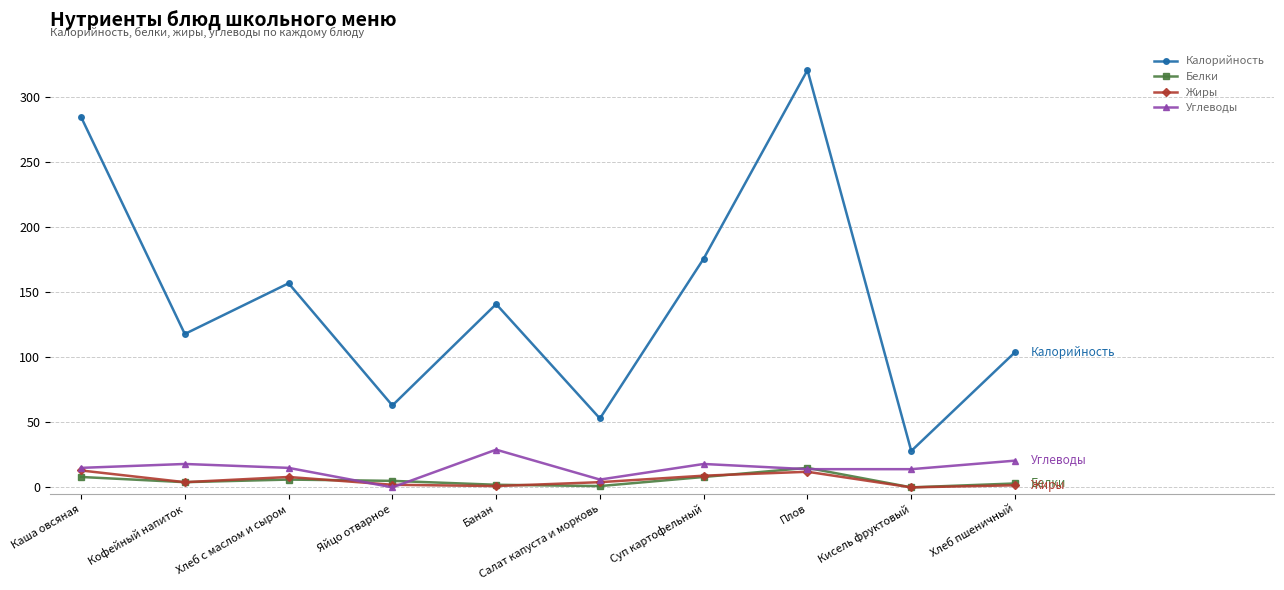

What is the greatest value displayed?

321.0